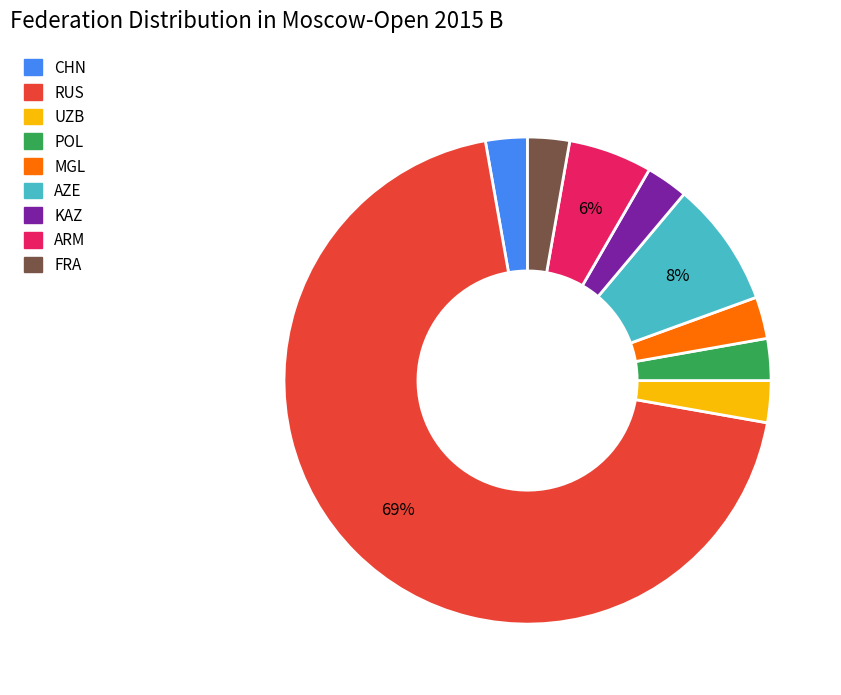

What is the largest slice in the pie chart?

RUS